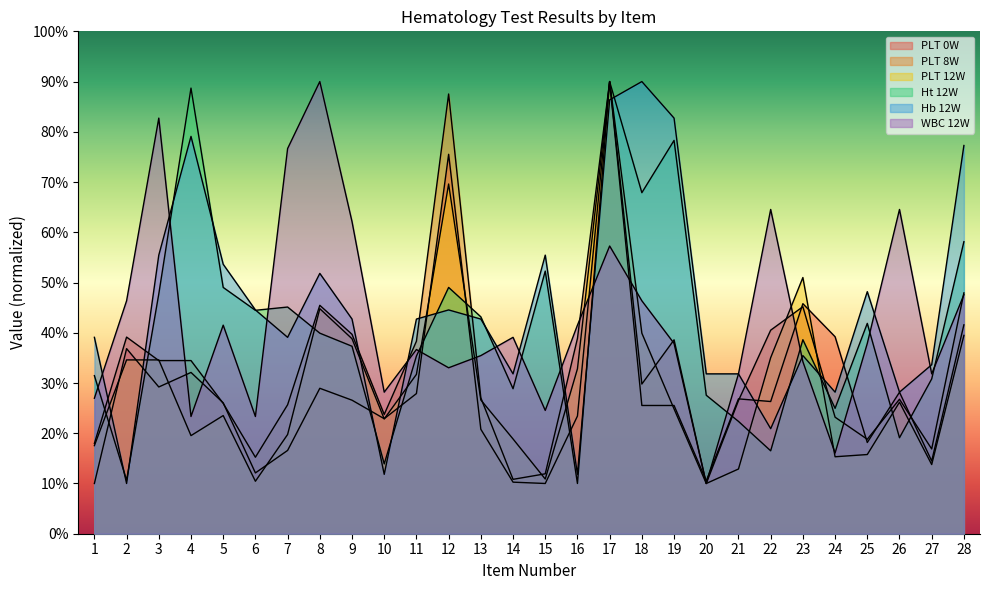

How many data points does each series have?

28